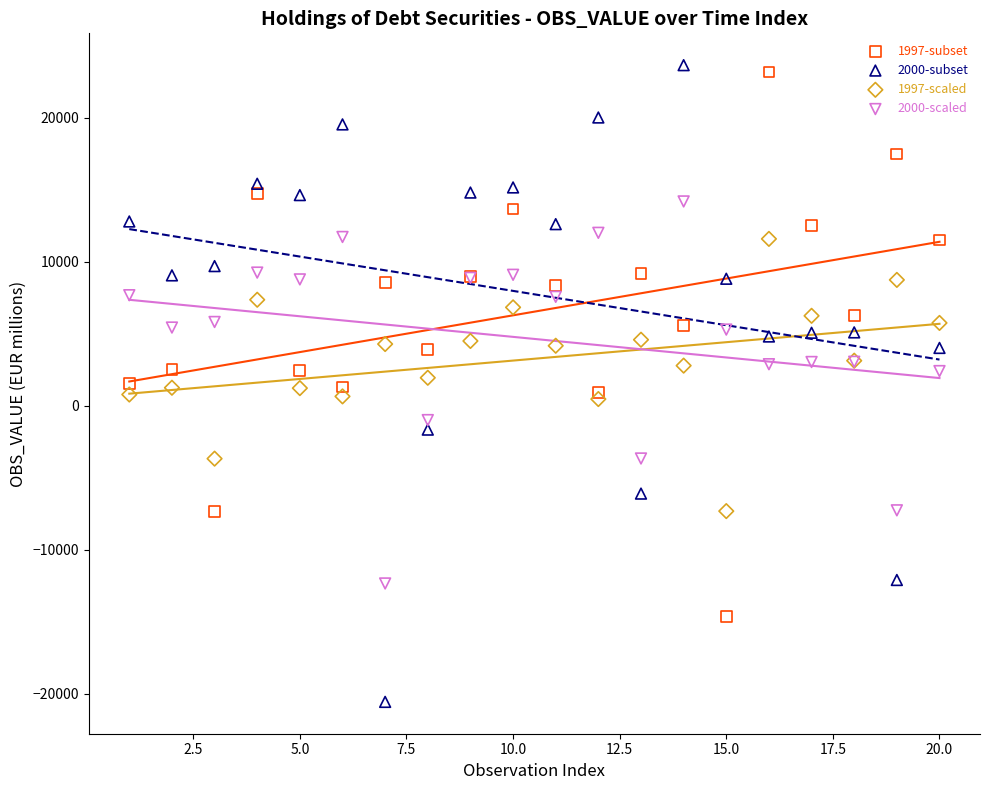

What are all the series names shown in the legend?

1997-subset, 2000-subset, 1997-scaled, 2000-scaled